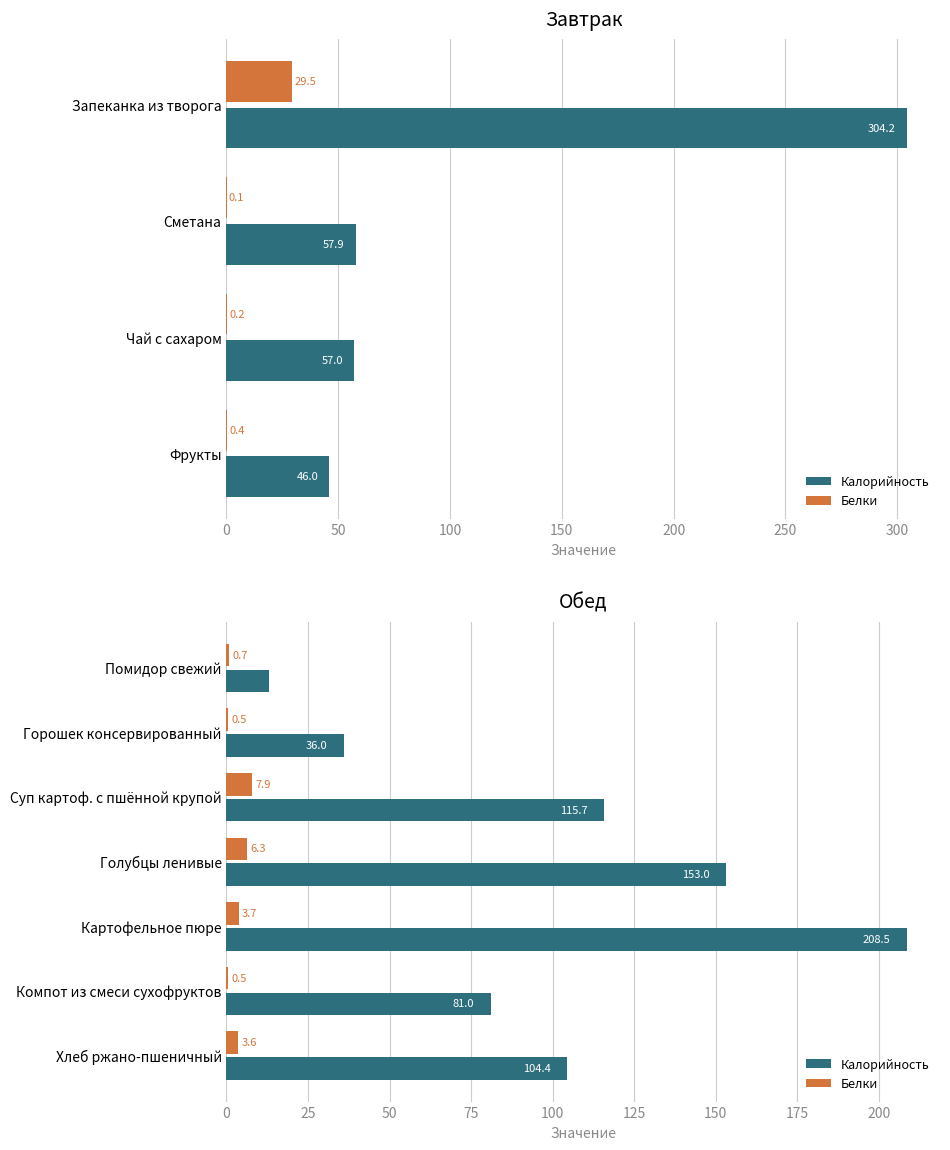

Which series has the widest spread of values?

Калорийность